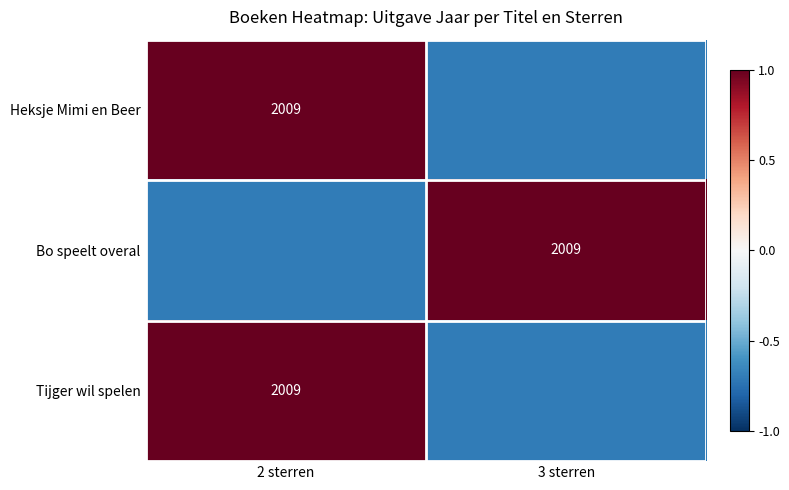

Is it true that Bo speelt overal equals 2009.0 at 3 sterren?

True